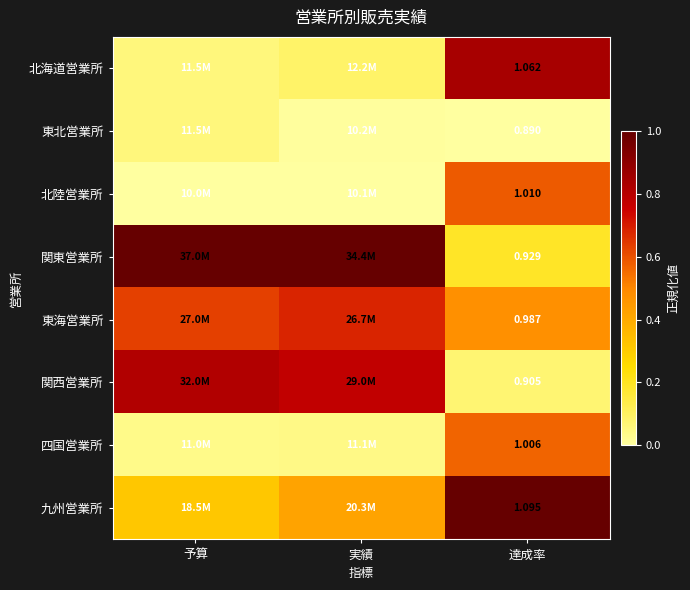

Rank the series at 達成率 from lowest to highest value.

東北営業所, 関西営業所, 関東営業所, 東海営業所, 四国営業所, 北陸営業所, 北海道営業所, 九州営業所